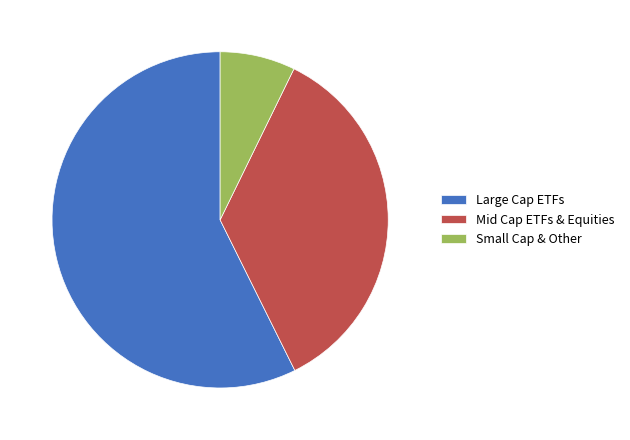

Which has a higher value, Small Cap & Other or Mid Cap ETFs & Equities?

Mid Cap ETFs & Equities